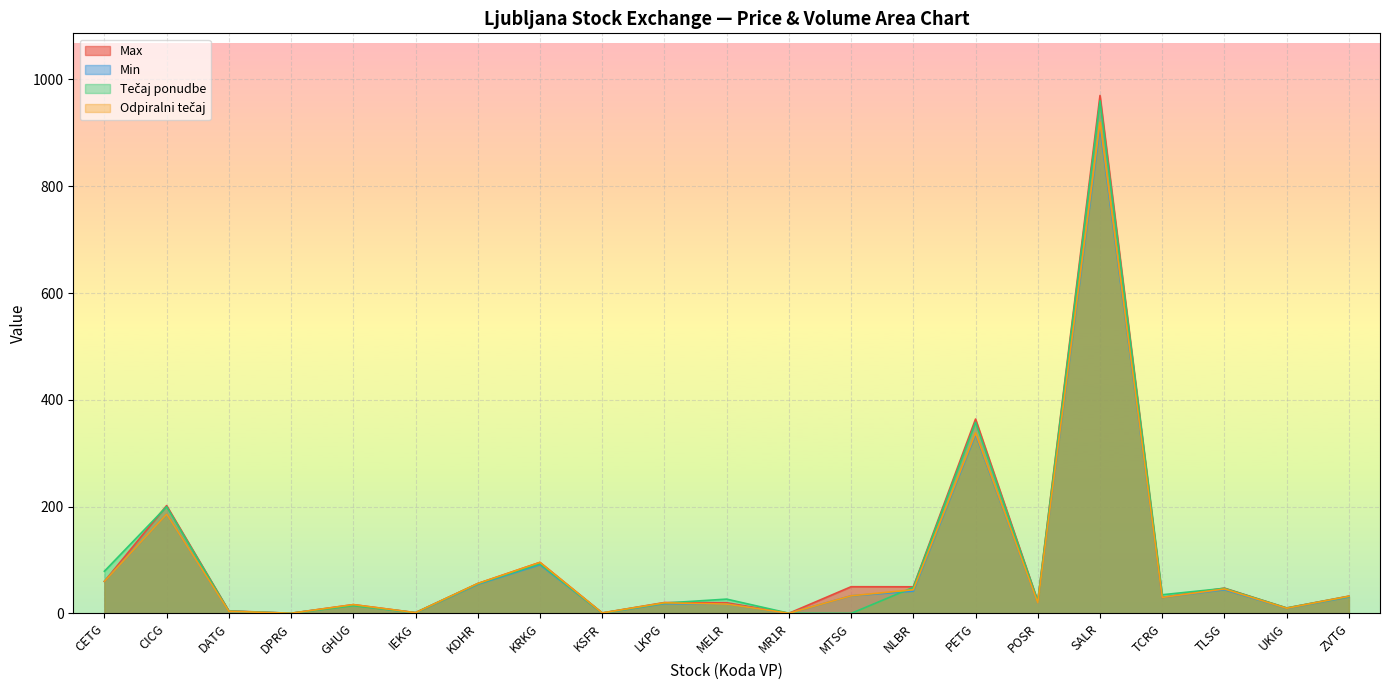

True or false: Tečaj ponudbe and Max cross at least once.

True